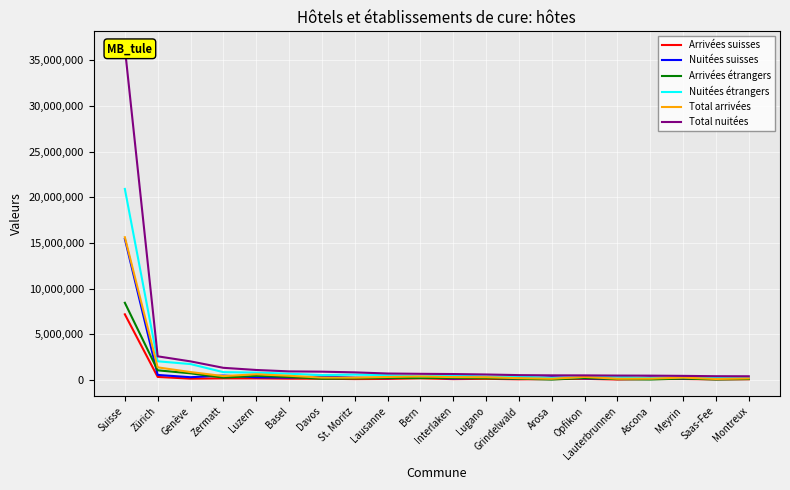

What is the sum of all Total arrivées values?

22599587